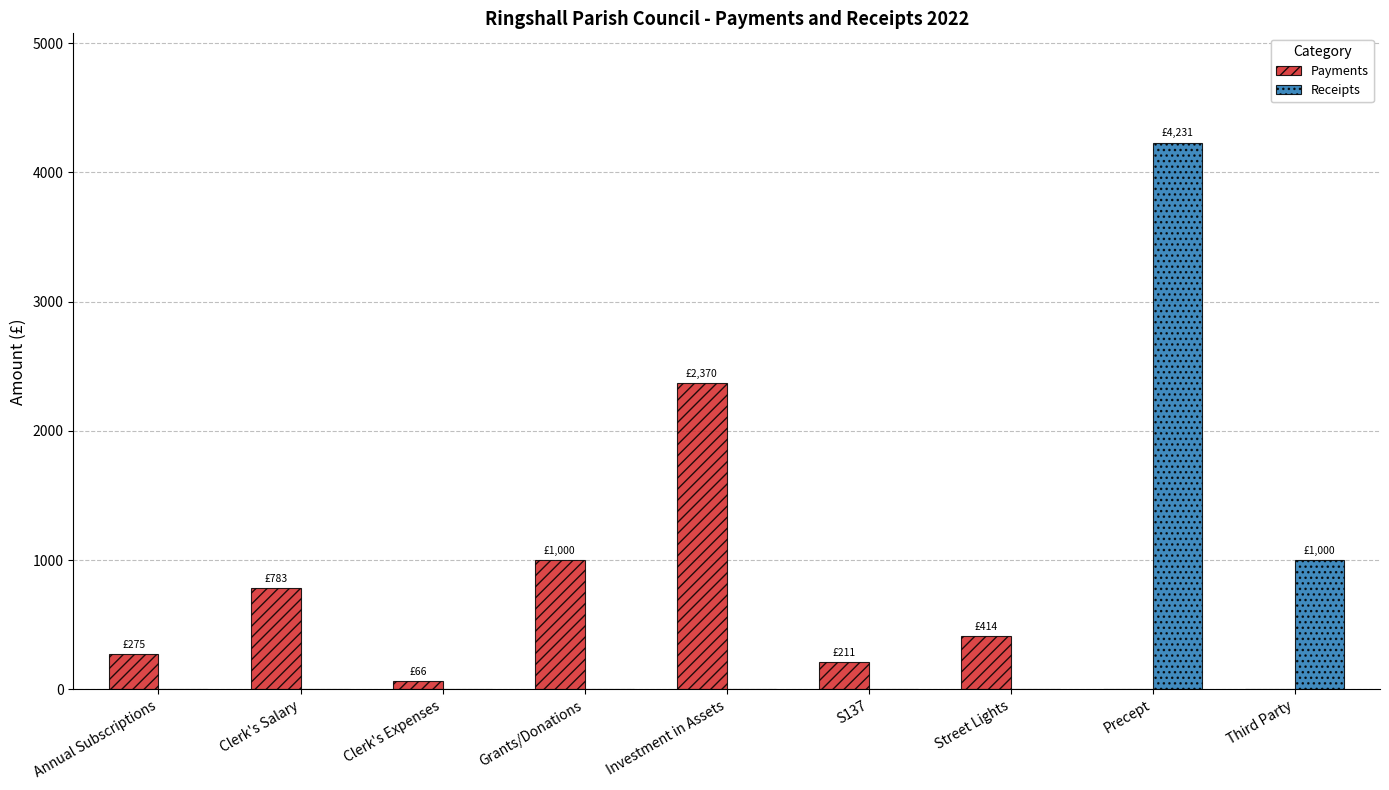

What is the highest value of the Receipts series?

4231.0